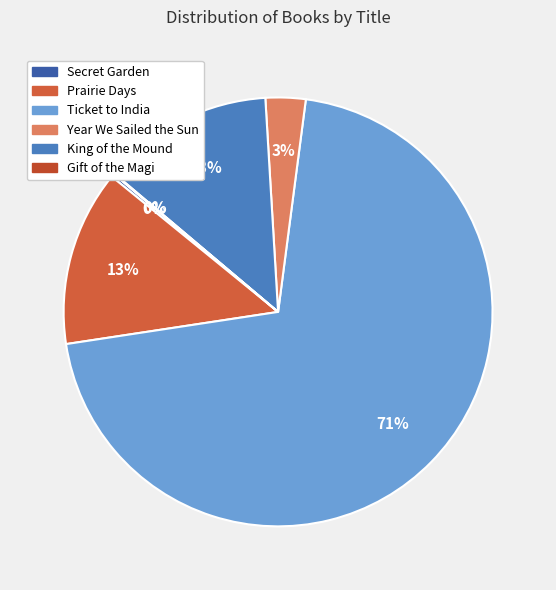

To the nearest percent, what is the average slice percentage?

17%